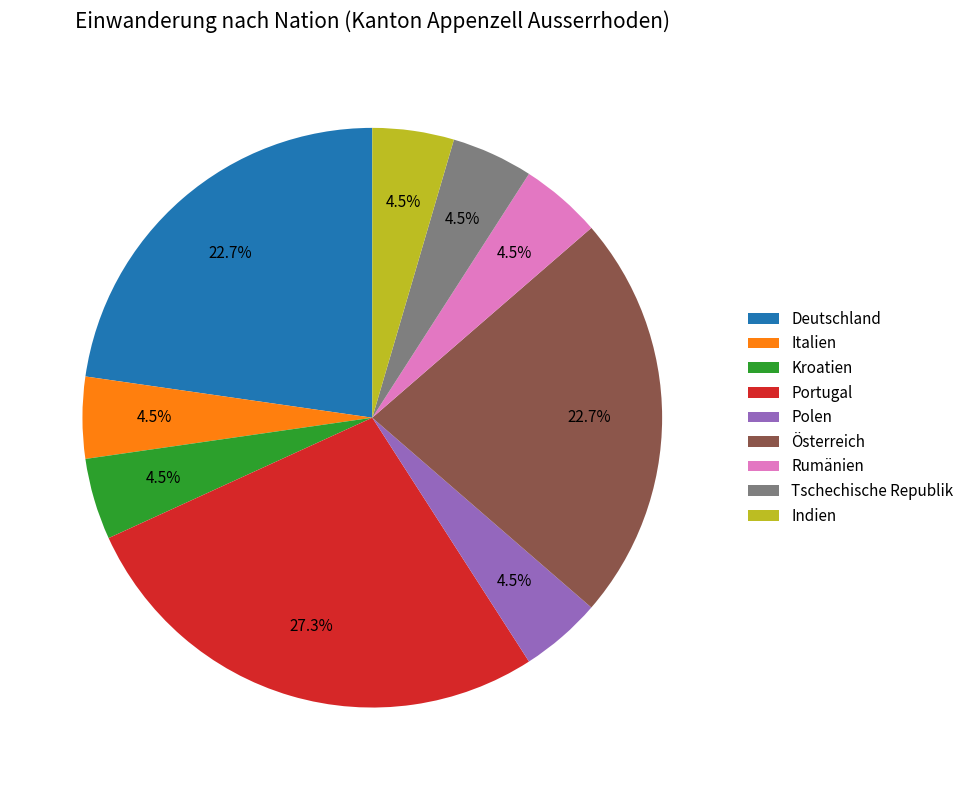

What is the largest slice in the pie chart?

Portugal